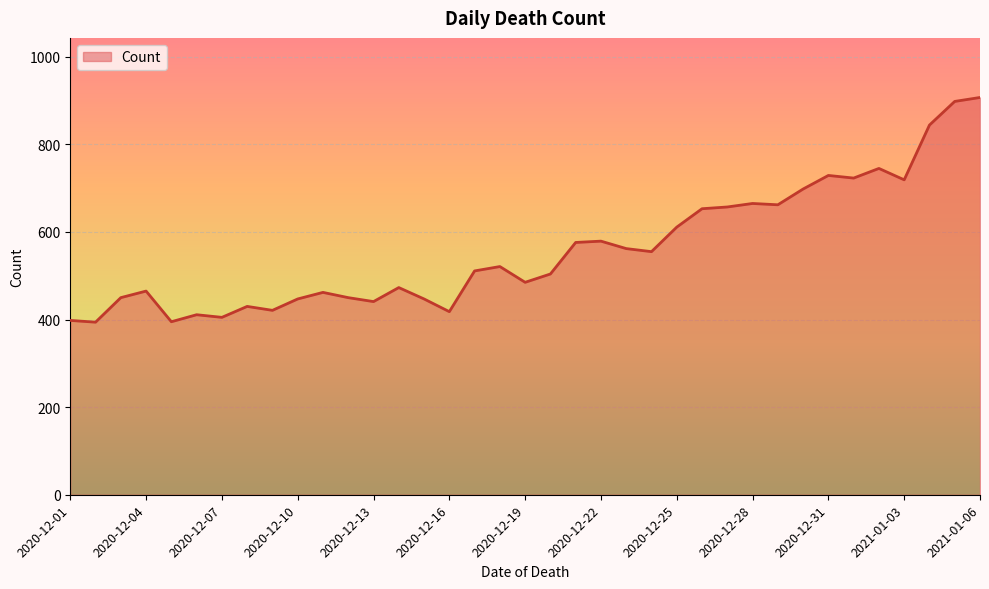

How many lines are shown in the chart?

1